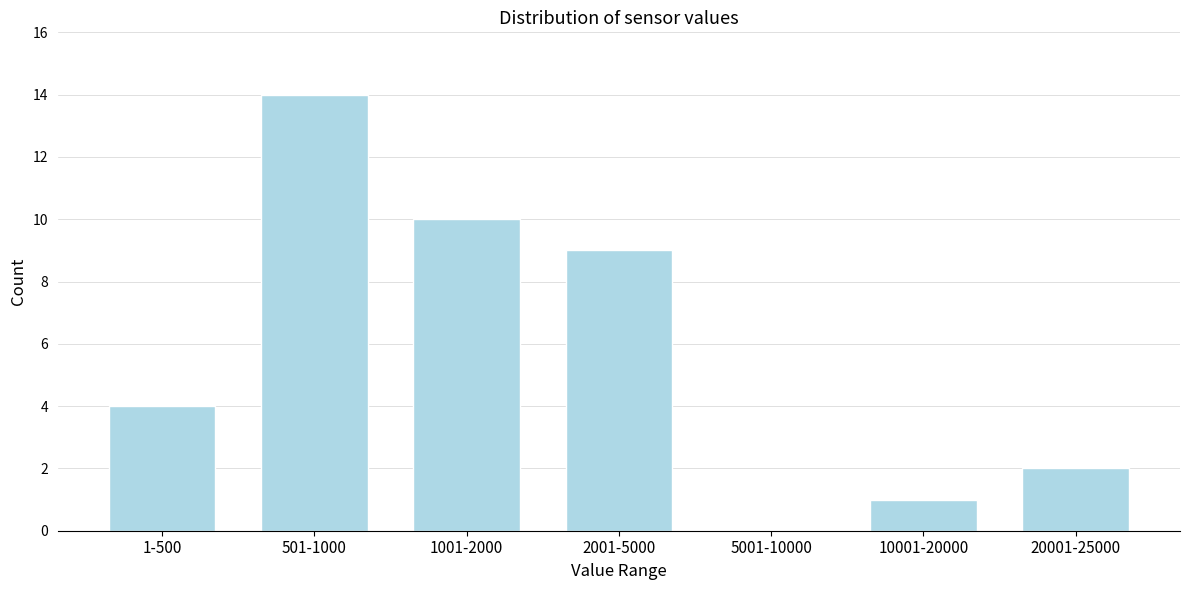

Reading right to left, extract all data points from this chart.

20001-25000=2	10001-20000=1	5001-10000=0	2001-5000=9	1001-2000=10	501-1000=14	1-500=4